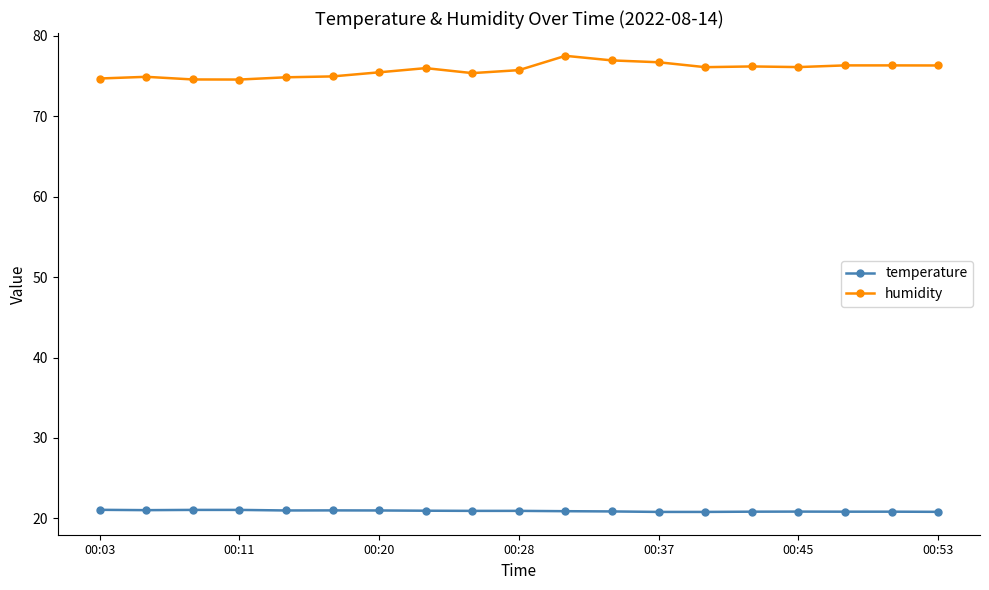

True or false: humidity and temperature intersect in this chart.

False